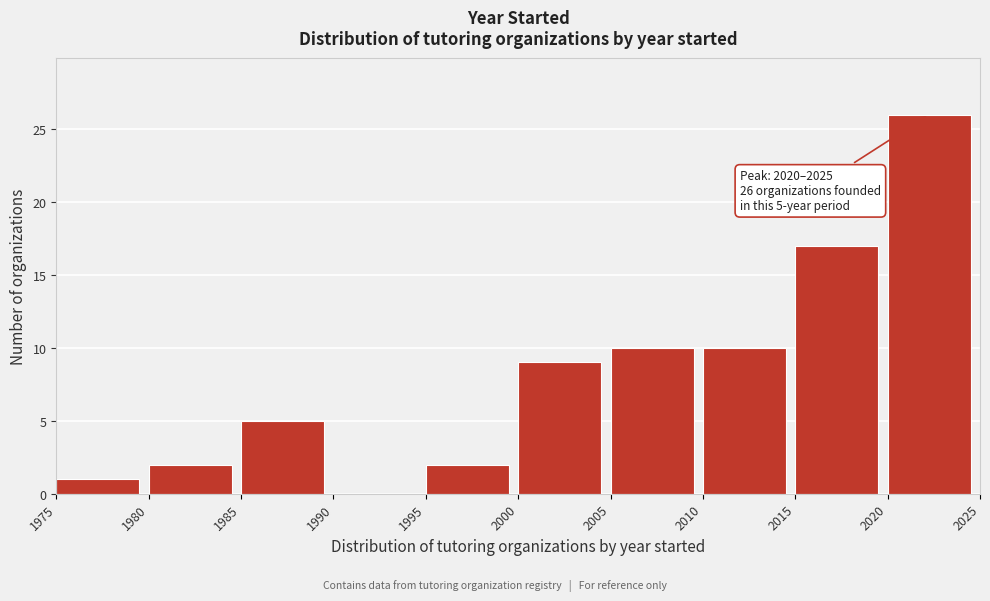

Which range on the x-axis has the tallest bar?

2020 to 2025